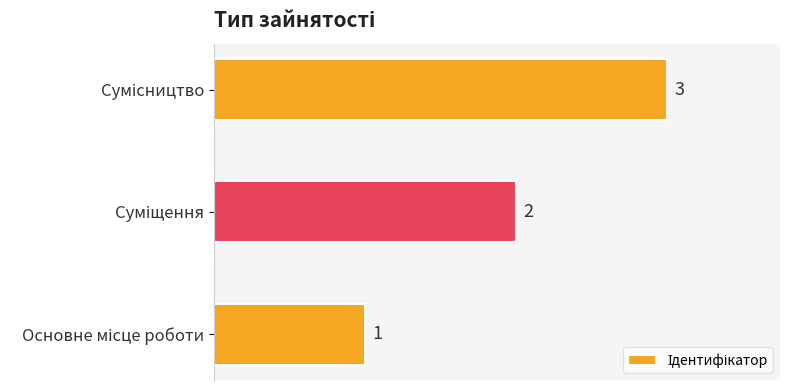

What is the maximum value shown in the chart?

3